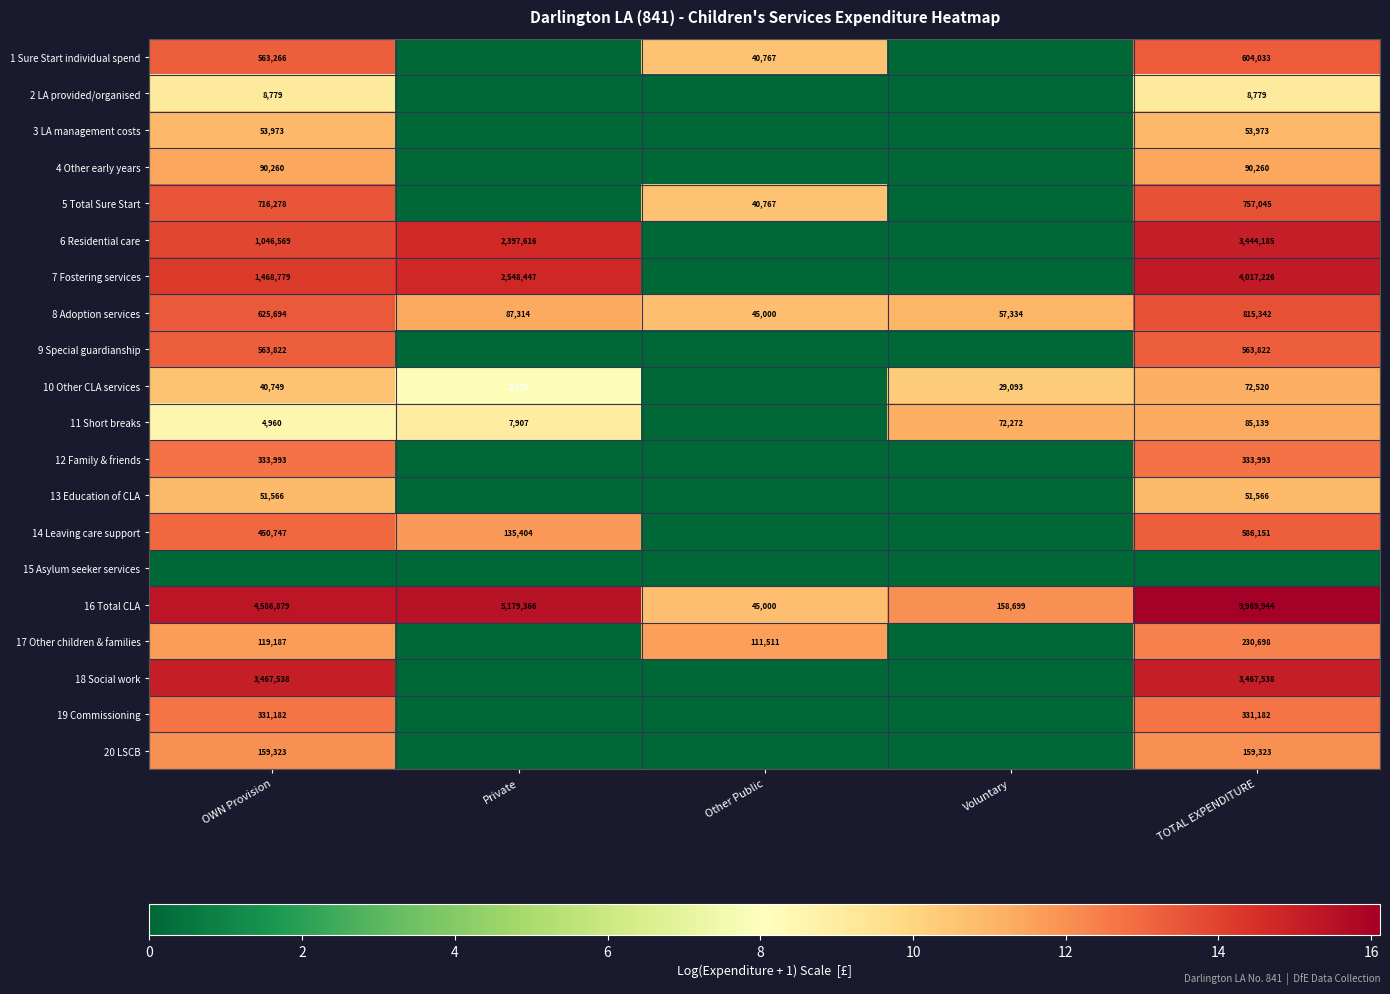

What is the sum of all 8 Adoption services values?

1630684